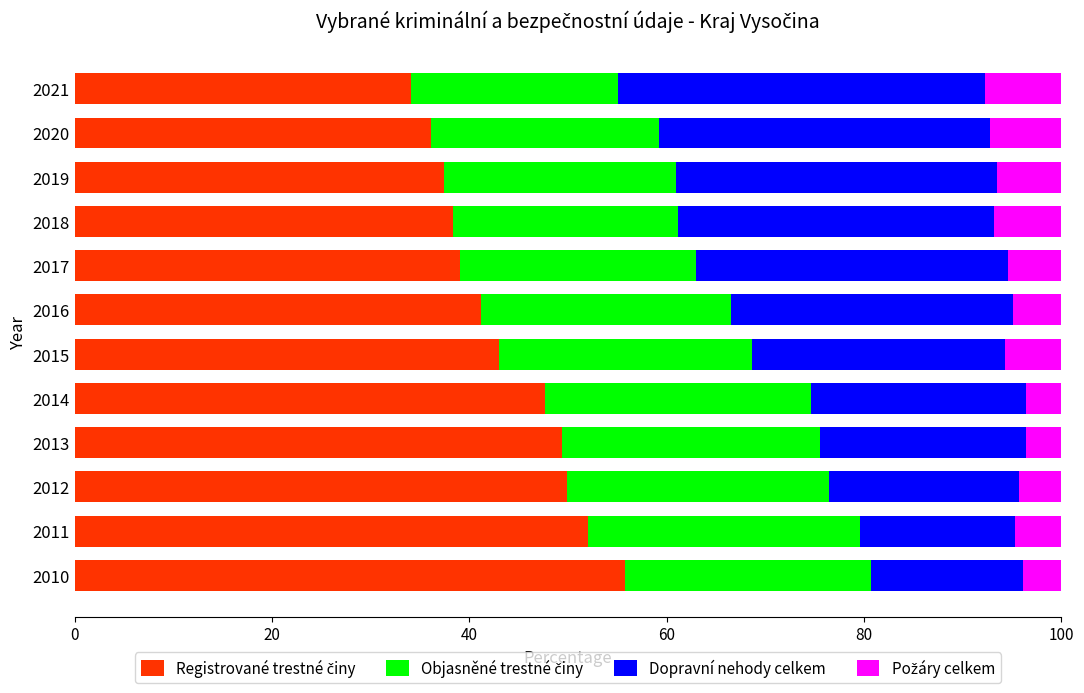

What is the total value across all series at 2010?

100.0